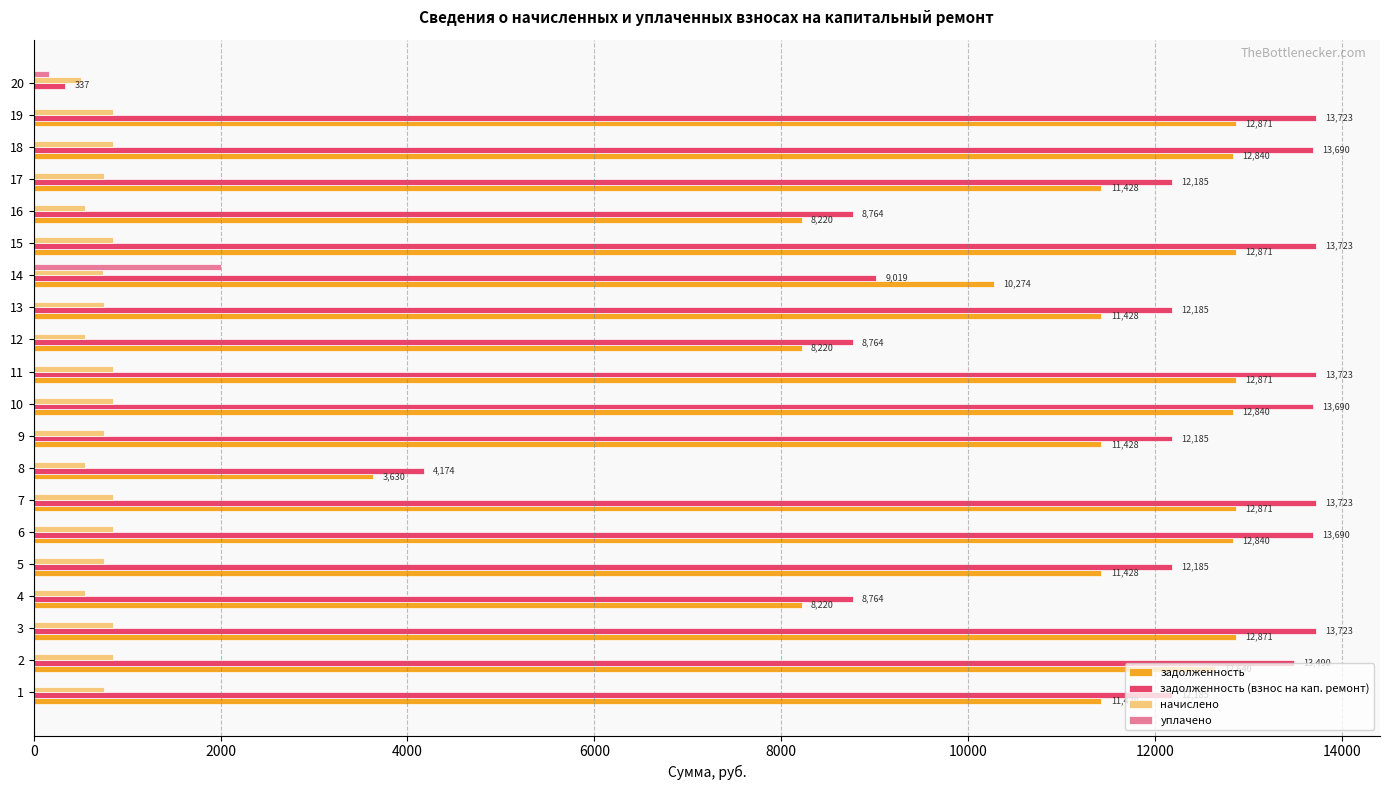

Which series changed the most between 9 and 16?

задолженность (взнос на кап. ремонт)